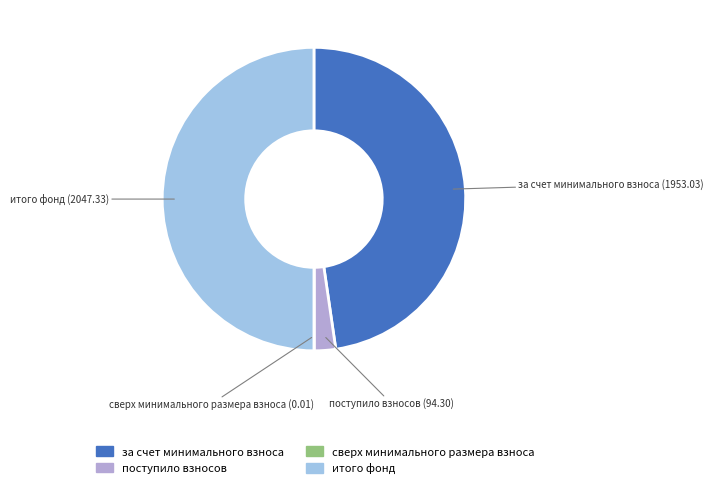

Which category has the biggest portion of the pie?

итого фонд